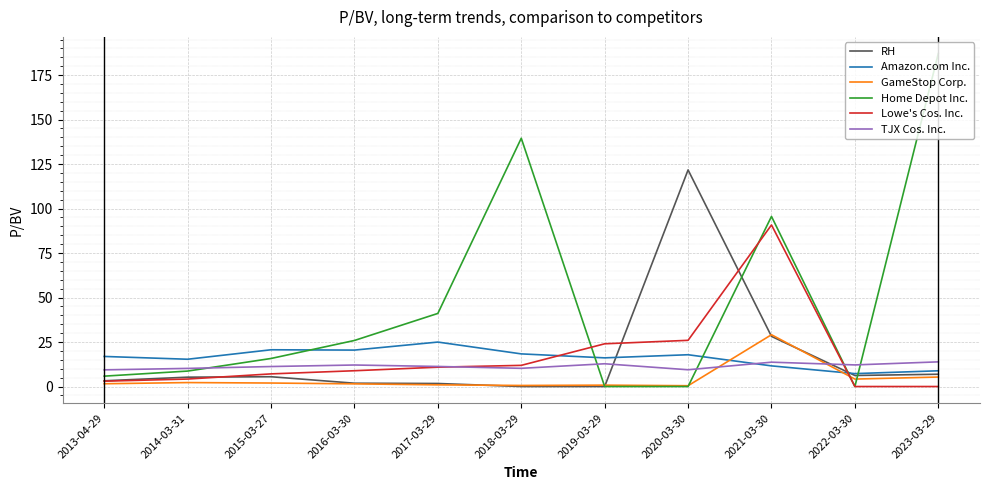

Which category has the highest value in the GameStop Corp. series?

2021-03-30